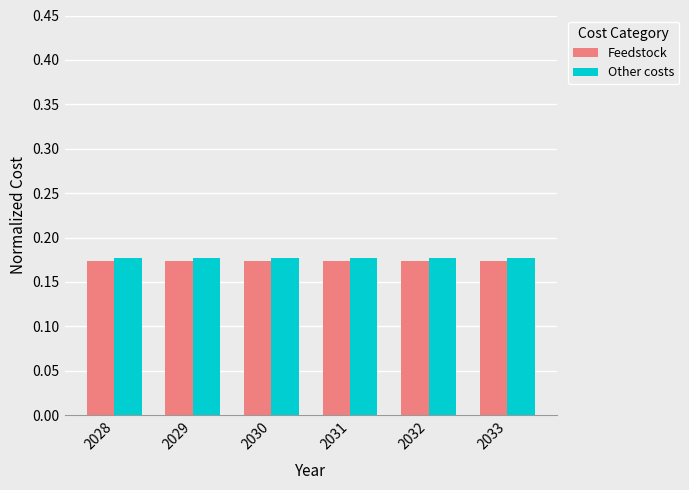

At how many categories does at least one series exceed 0?

6